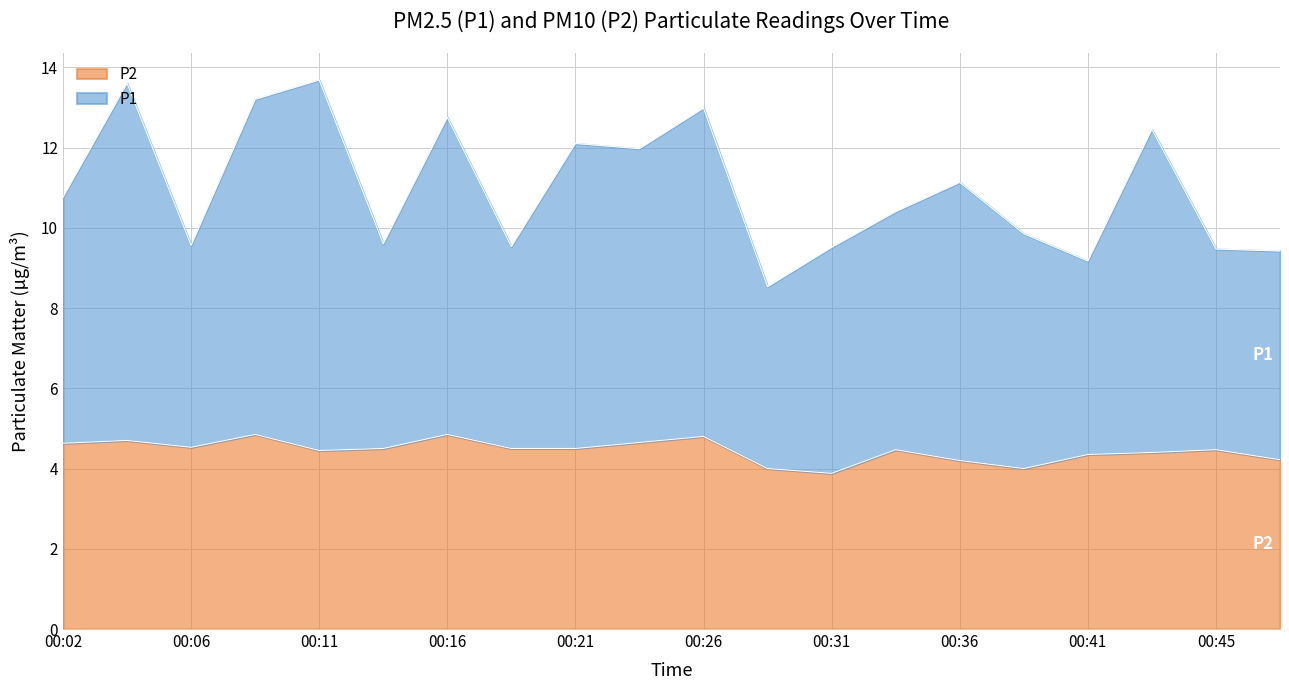

How many lines are shown in the chart?

2